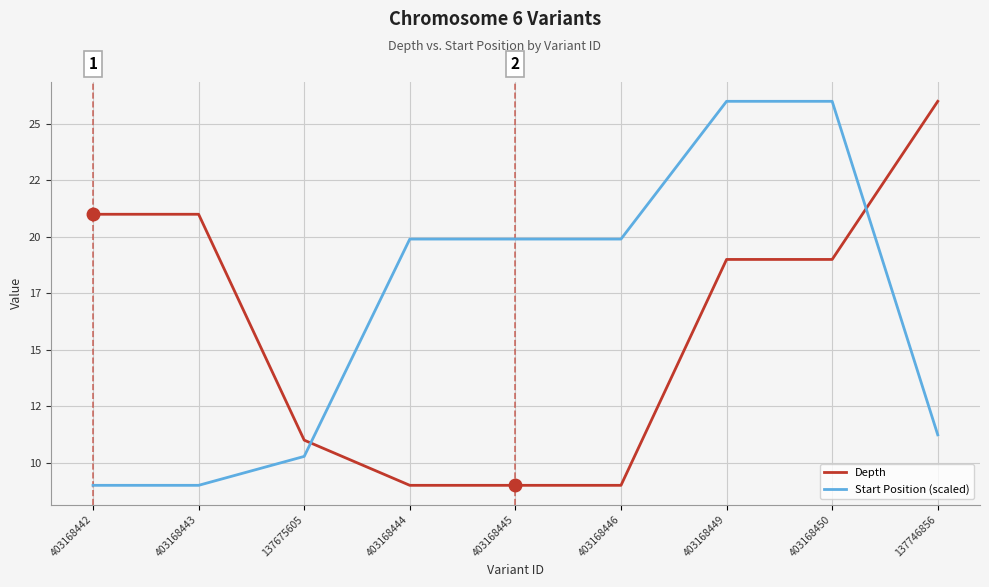

Is this an area chart (filled region under the line)?

No